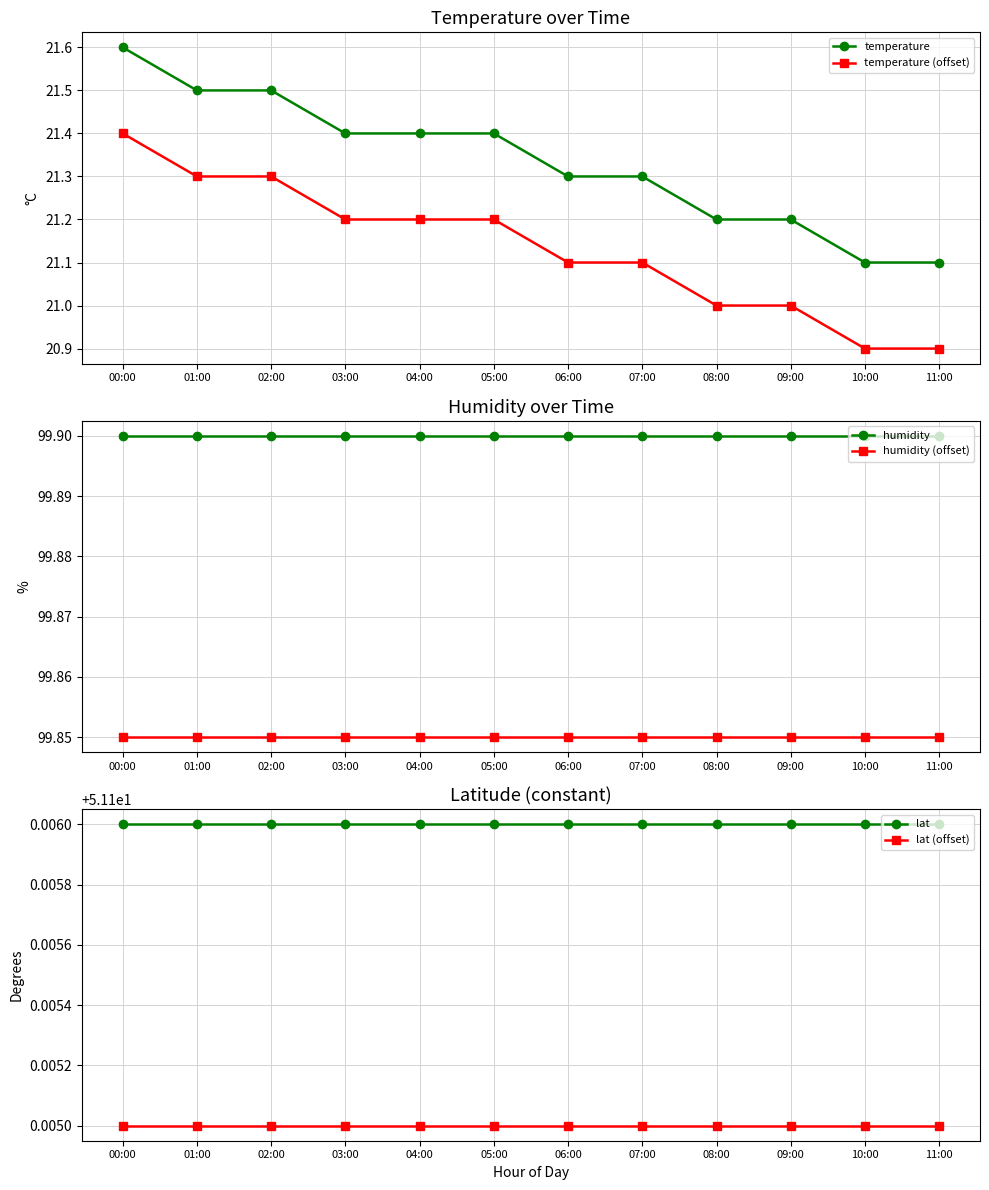

Is it true that lat equals 21.2 at 02:00?

False